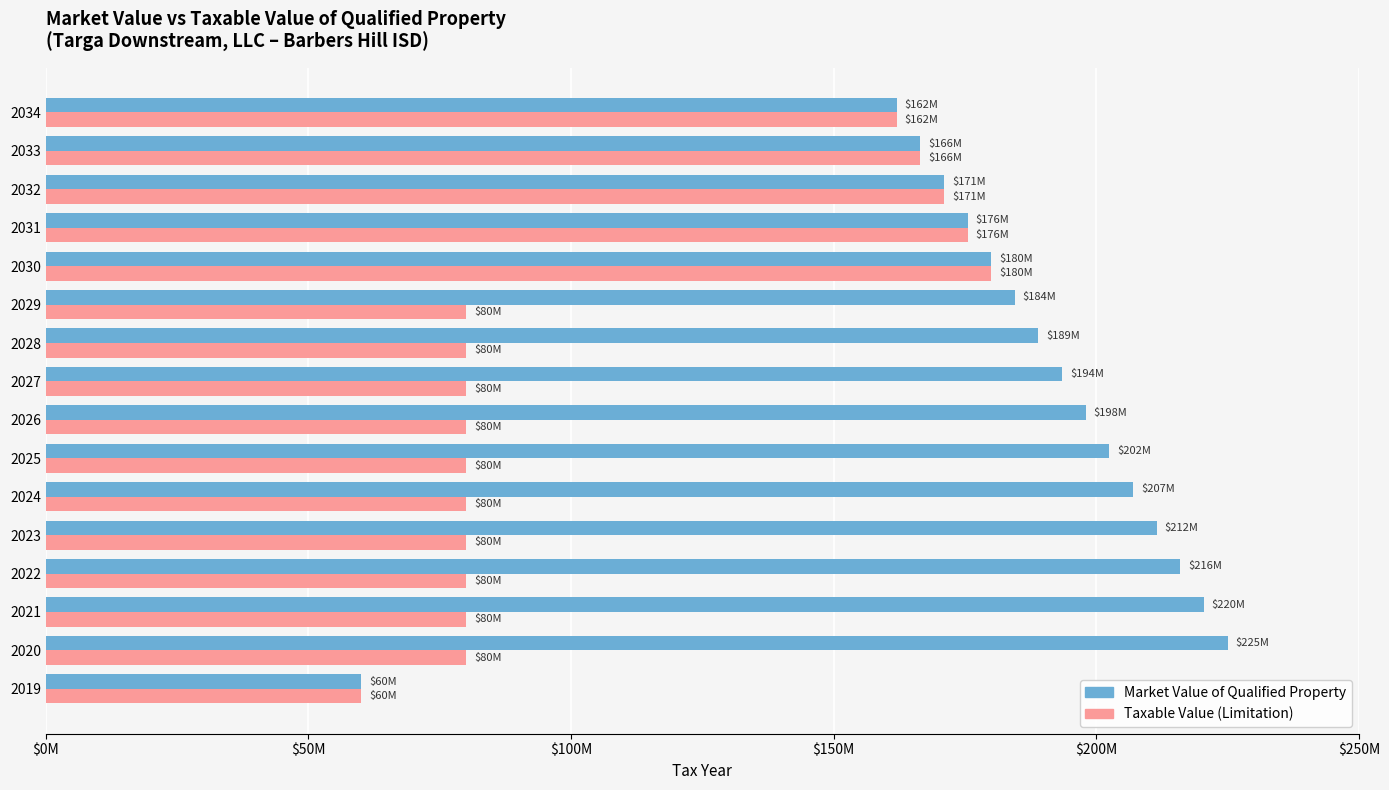

What are all the series names shown in the legend?

Market Value of Qualified Property, Taxable Value (Limitation)